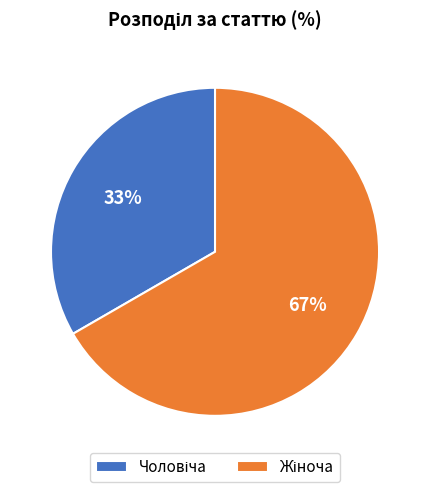

Is there any slice that represents more than half of the pie?

Yes